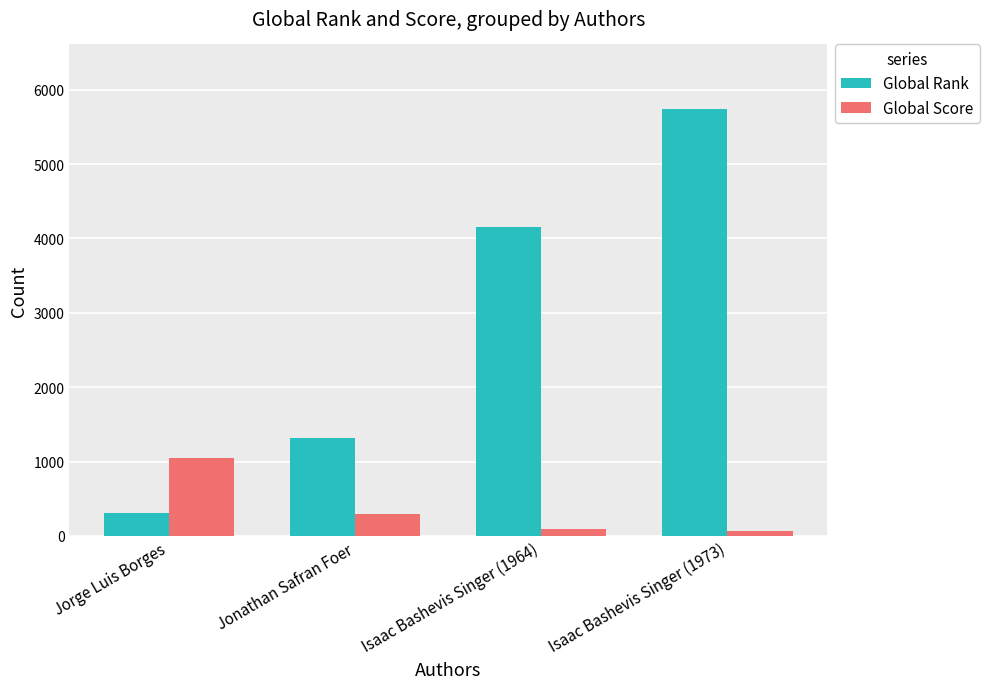

Which series has the largest range (max minus min)?

Global Rank